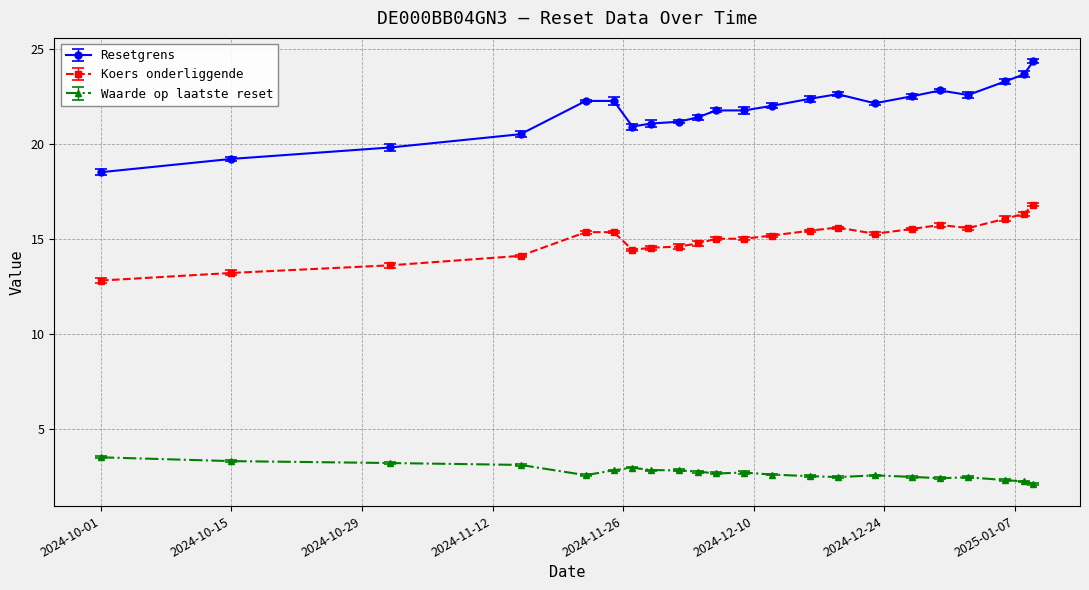

Does the chart display data point markers on the line(s)?

Yes